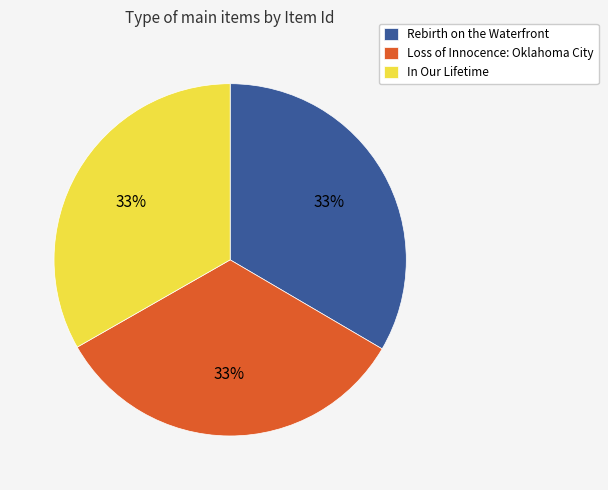

Combined, do In Our Lifetime and Rebirth on the Waterfront account for over 50%?

Yes